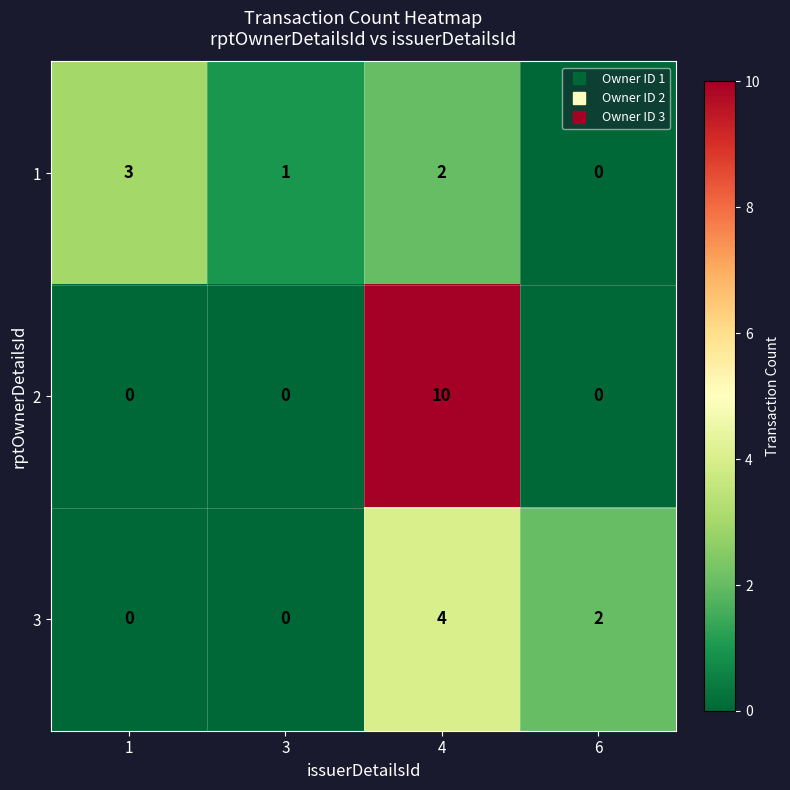

At which category is the sum across all series the highest?

4